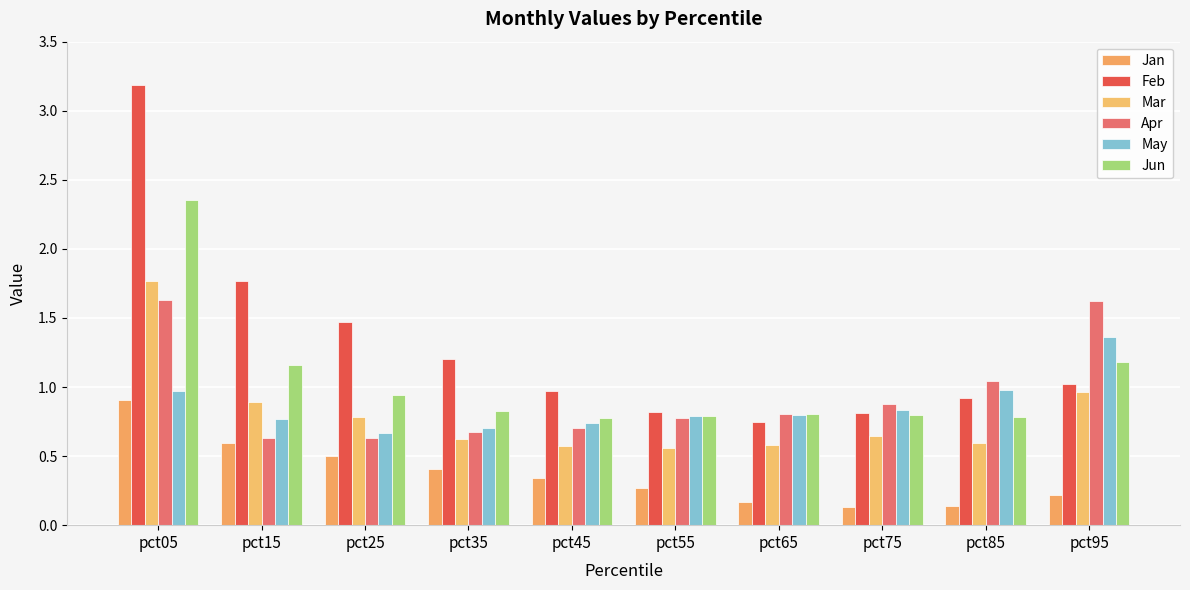

What is the sum of the Jun values at pct05 and pct85?

3.1